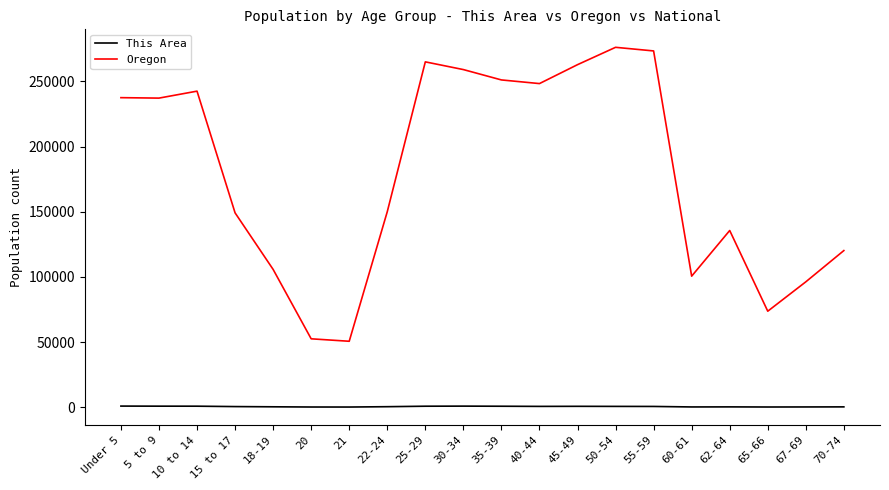

Where is Oregon nearest to the value 163385?

22-24